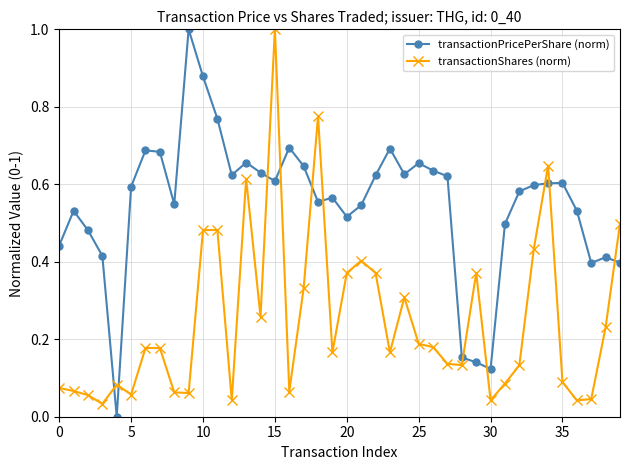

Rank the series by their average value, from highest to lowest.

transactionPricePerShare (norm), transactionShares (norm)